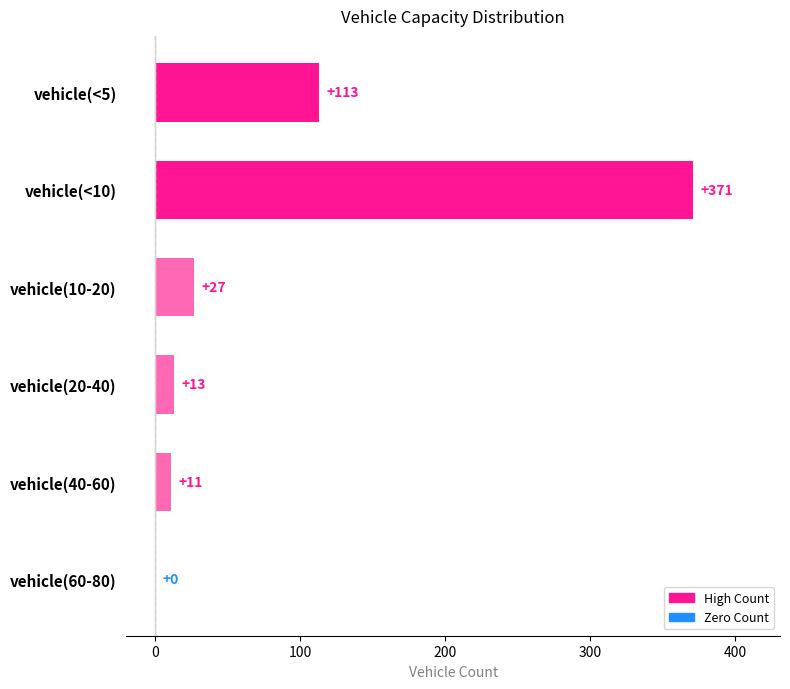

Are the bars grouped side by side (vs. stacked)?

No